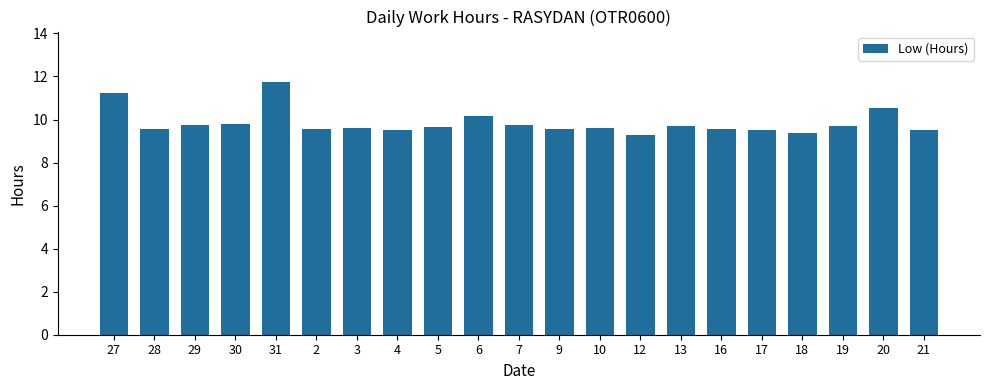

Count the number of data series in this chart.

1